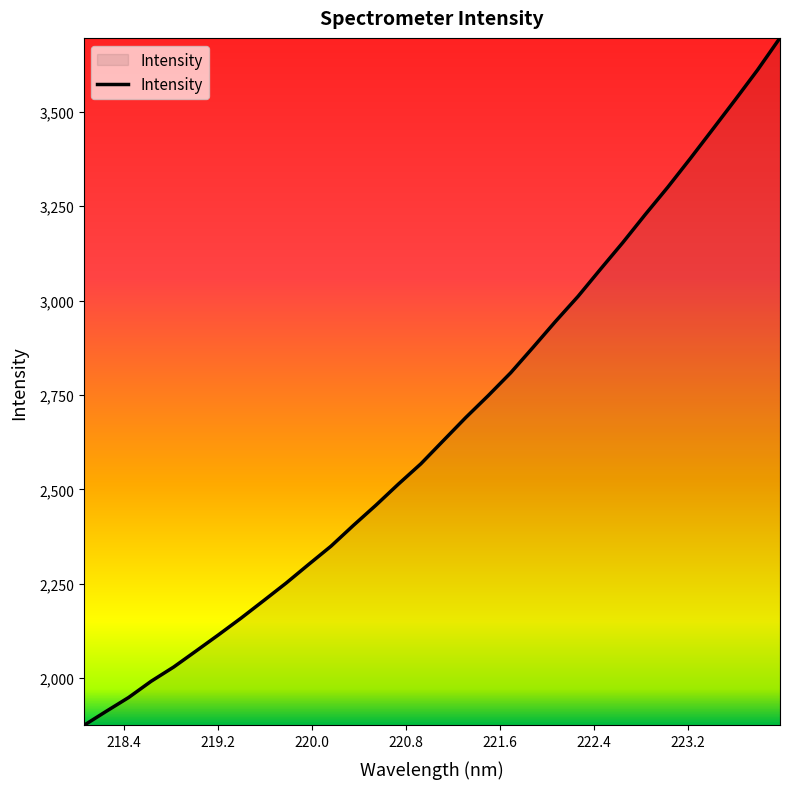

What is the difference between the maximum and minimum values?

1821.1